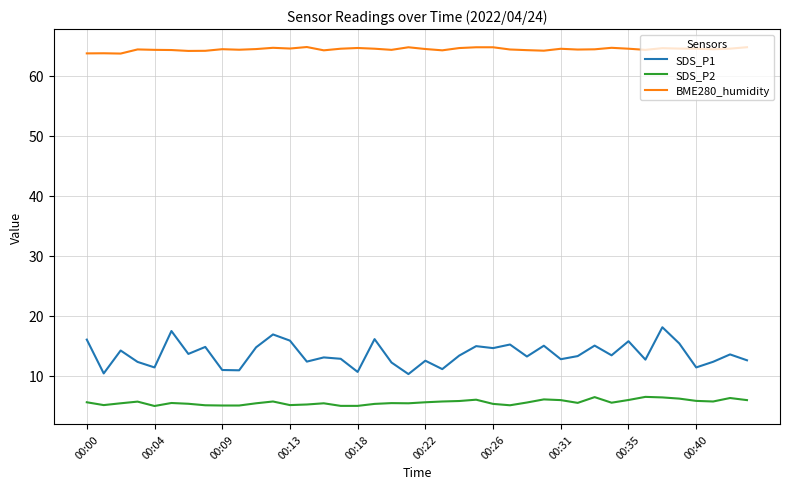

True or false: SDS_P2 and SDS_P1 cross at least once.

False